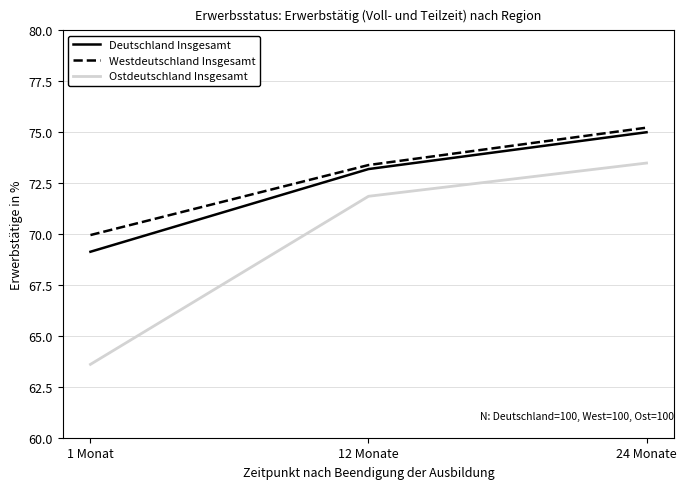

What is the spread (max minus min) of values at 24 Monate?

1.7